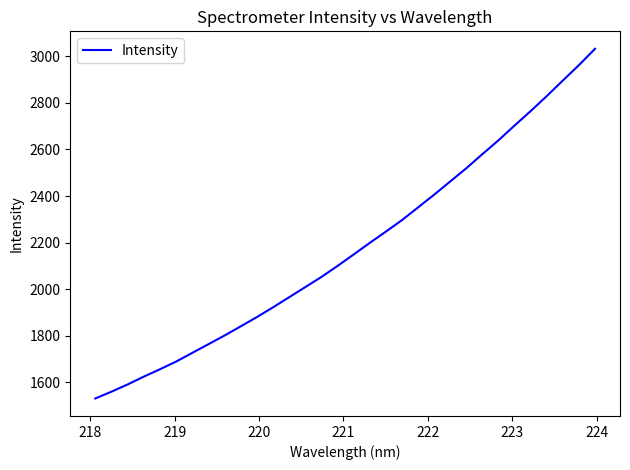

What is the difference between the maximum and minimum values?

1501.5